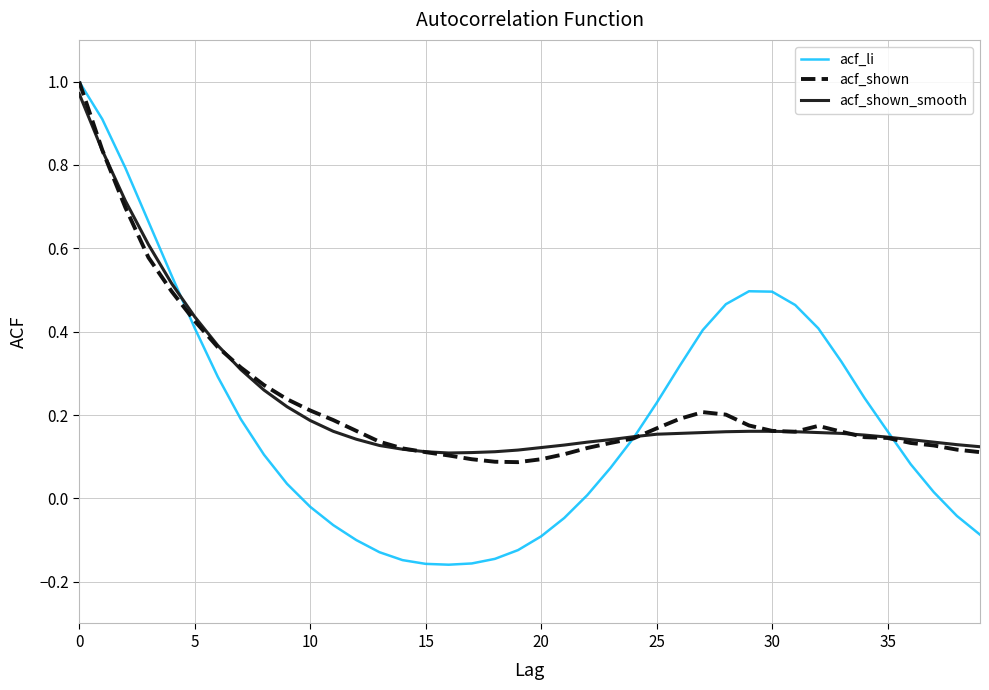

Which series has the widest spread of values?

acf_li